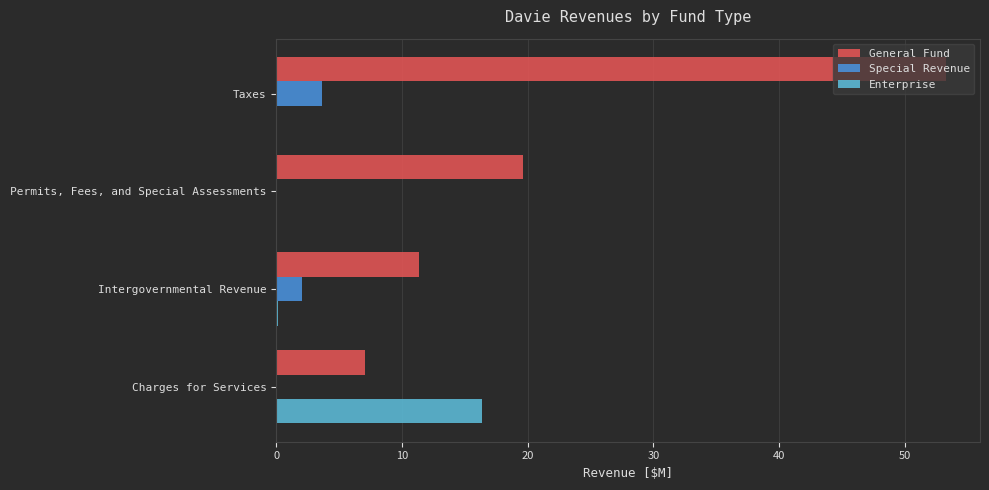

Which series has the largest range (max minus min)?

General Fund